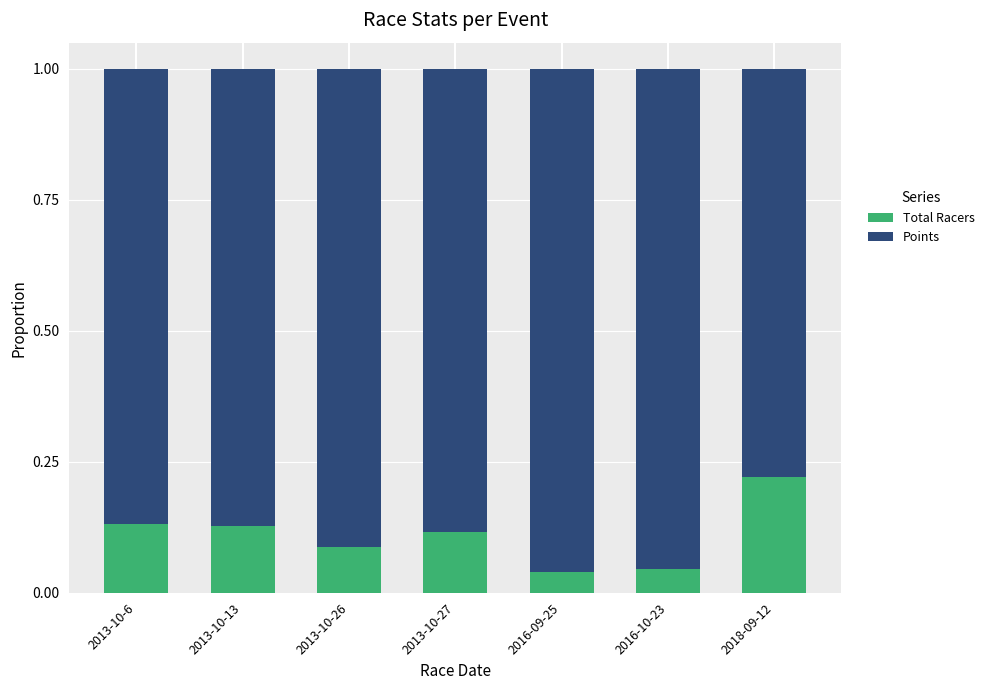

What are all the series names shown in the legend?

Total Racers, Points